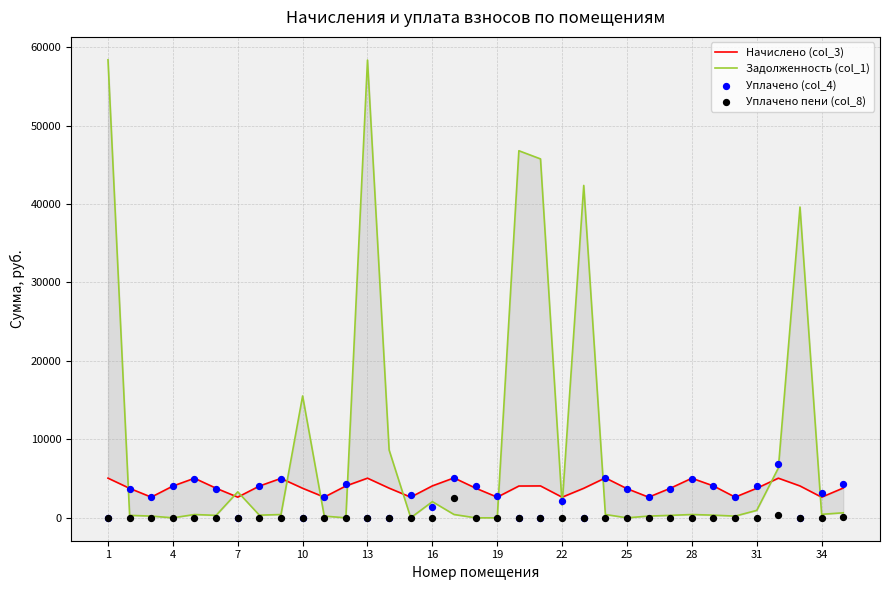

Which series contains the highest Y value?

Задолженность (col_1)